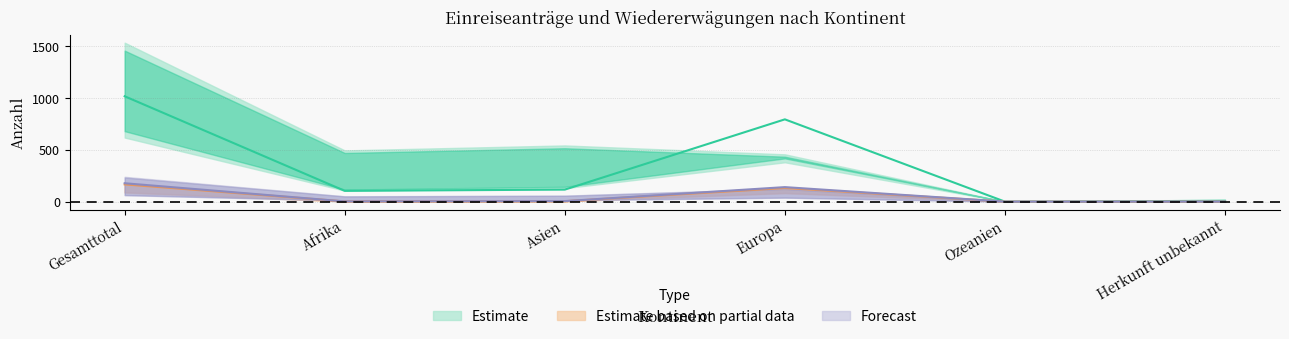

List the labels in order of Total Widerrufe/Erlöschen value, smallest first.

Ozeanien, Herkunft unbekannt, Afrika, Asien, Europa, Gesamttotal